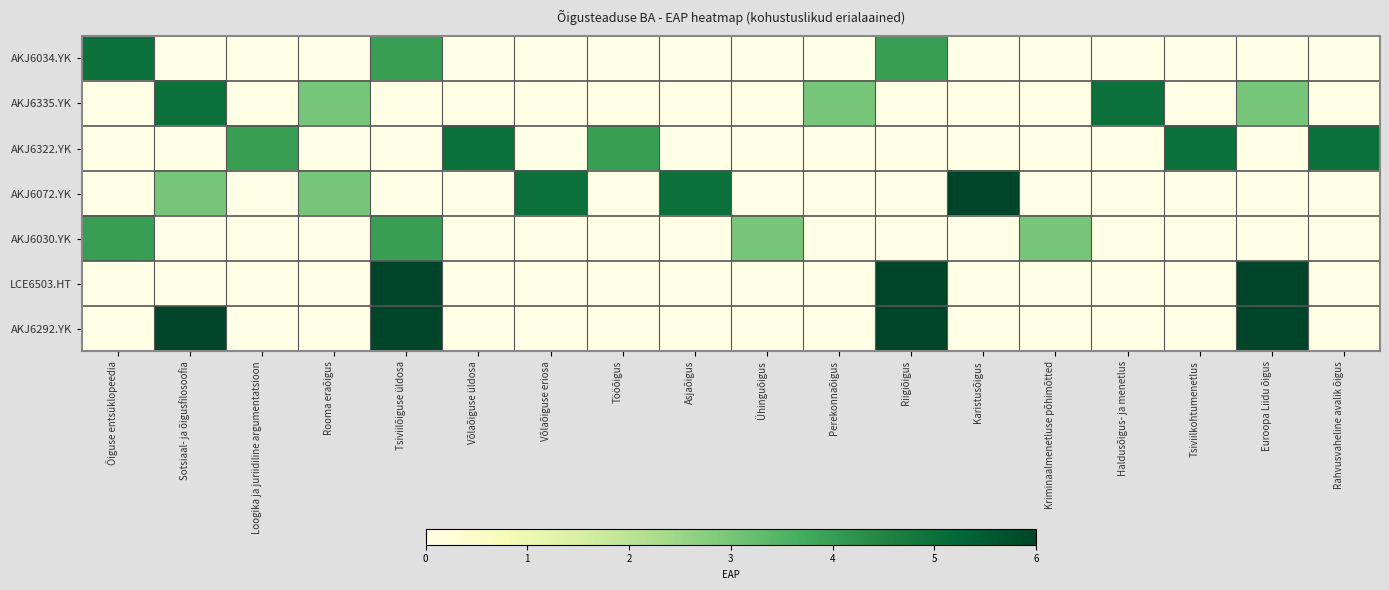

Which series has the largest range (max minus min)?

AKJ6072.YK